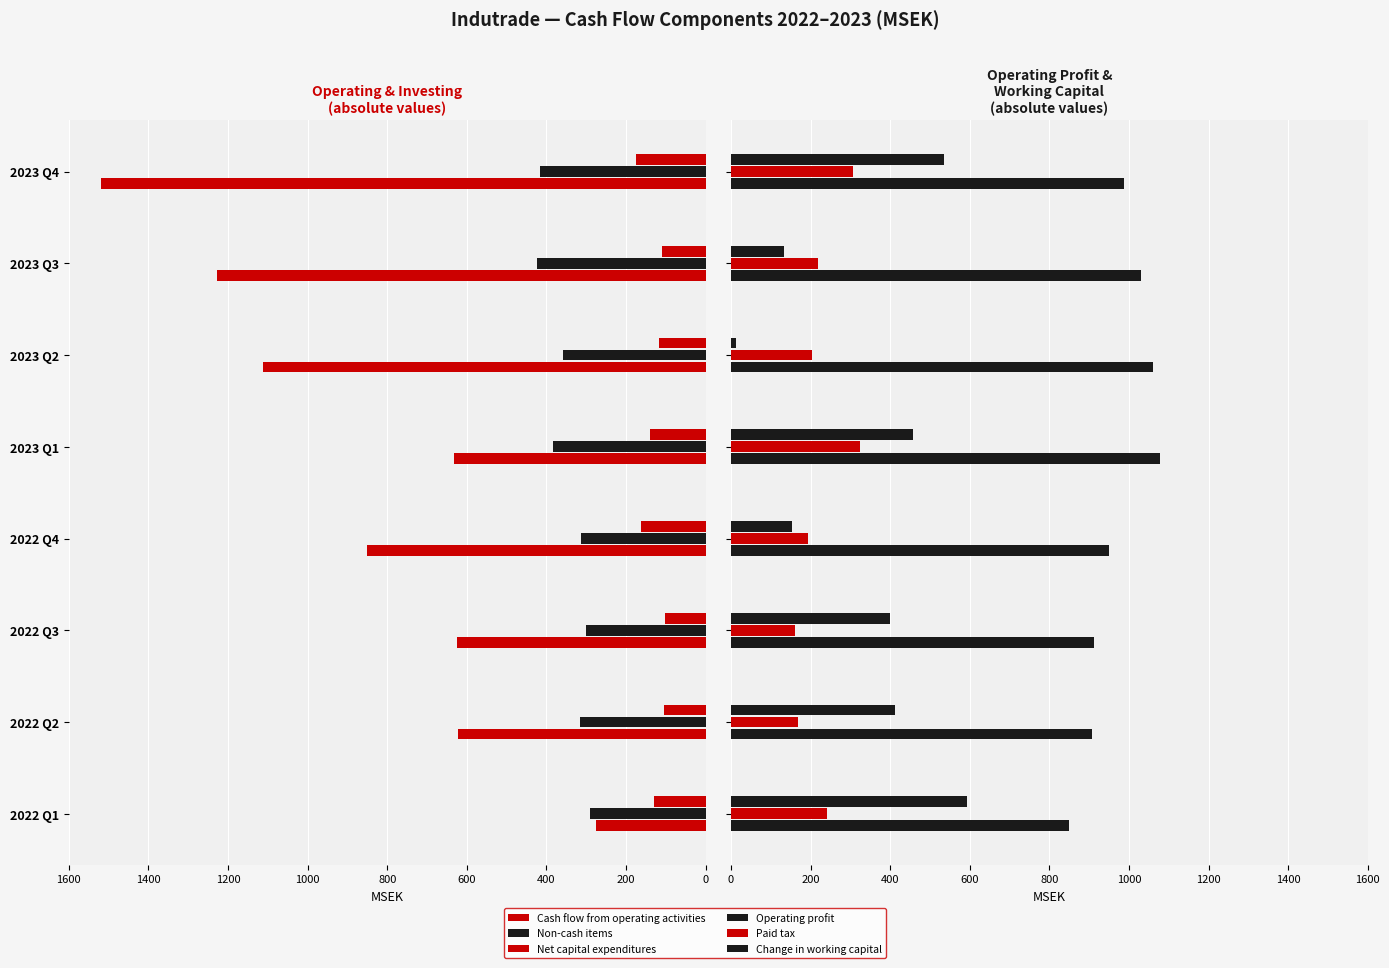

Which series has the widest spread of values?

Cash flow from operating activities